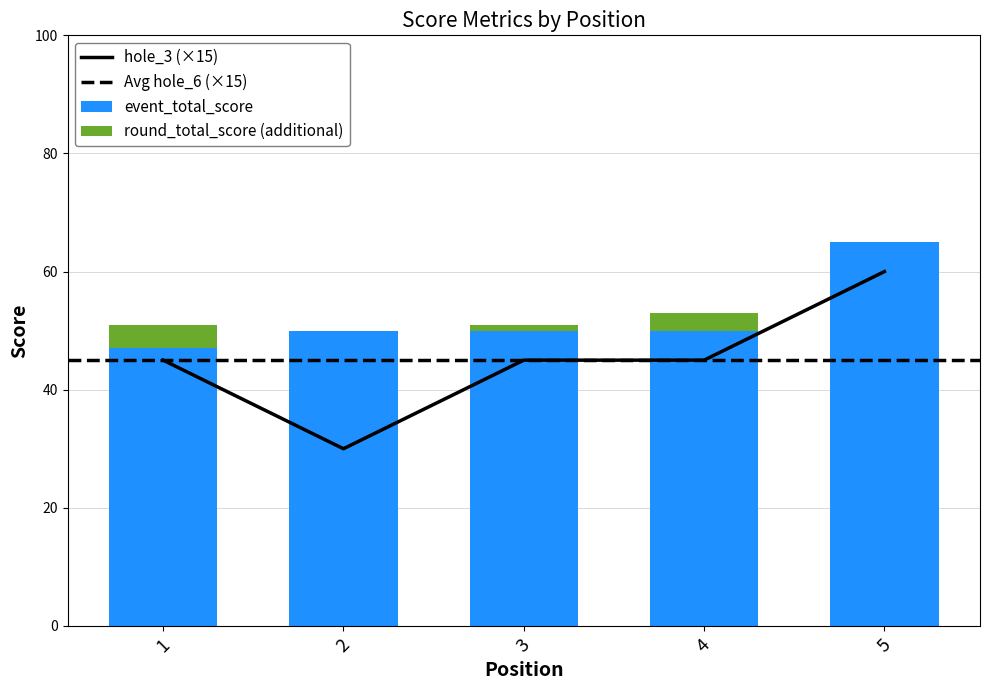

The value of hole_6 at 3 is 2. True or false?

False